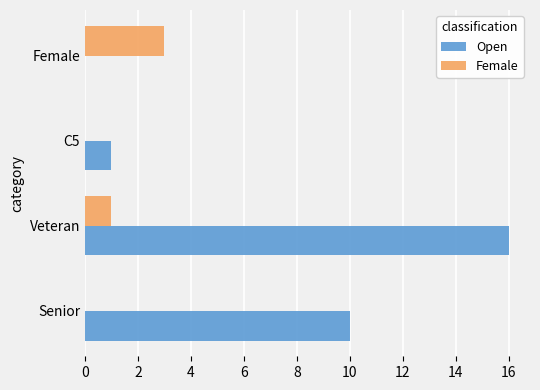

Which label corresponds to the largest value in the chart?

Veteran